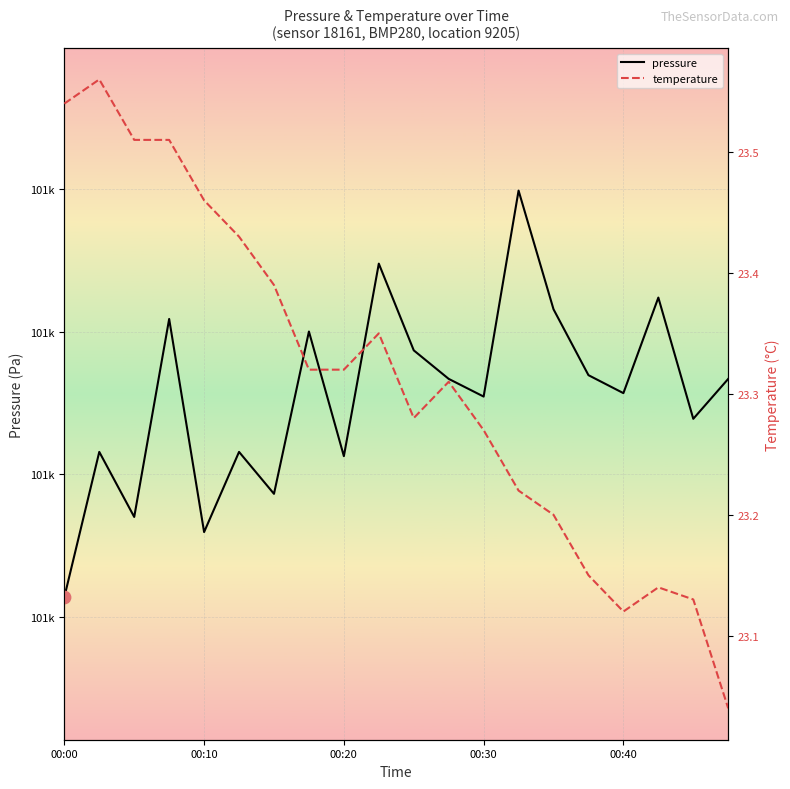

Which series has the largest total across all categories?

pressure